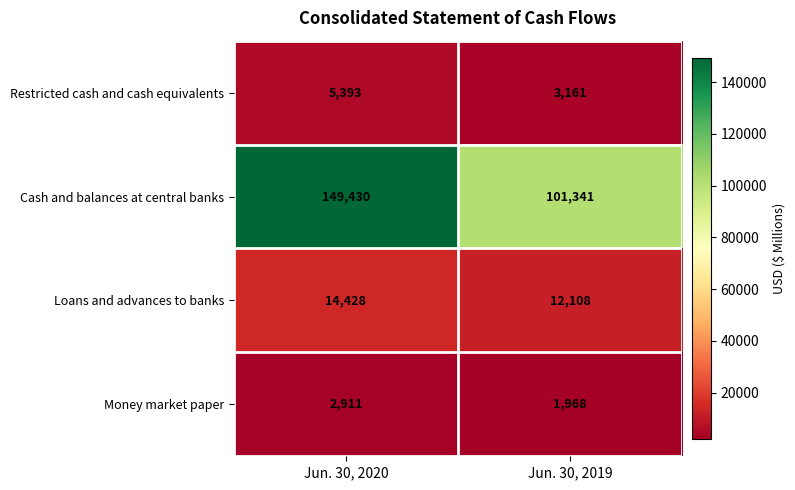

What is the average value of the Restricted cash and cash equivalents series?

4277